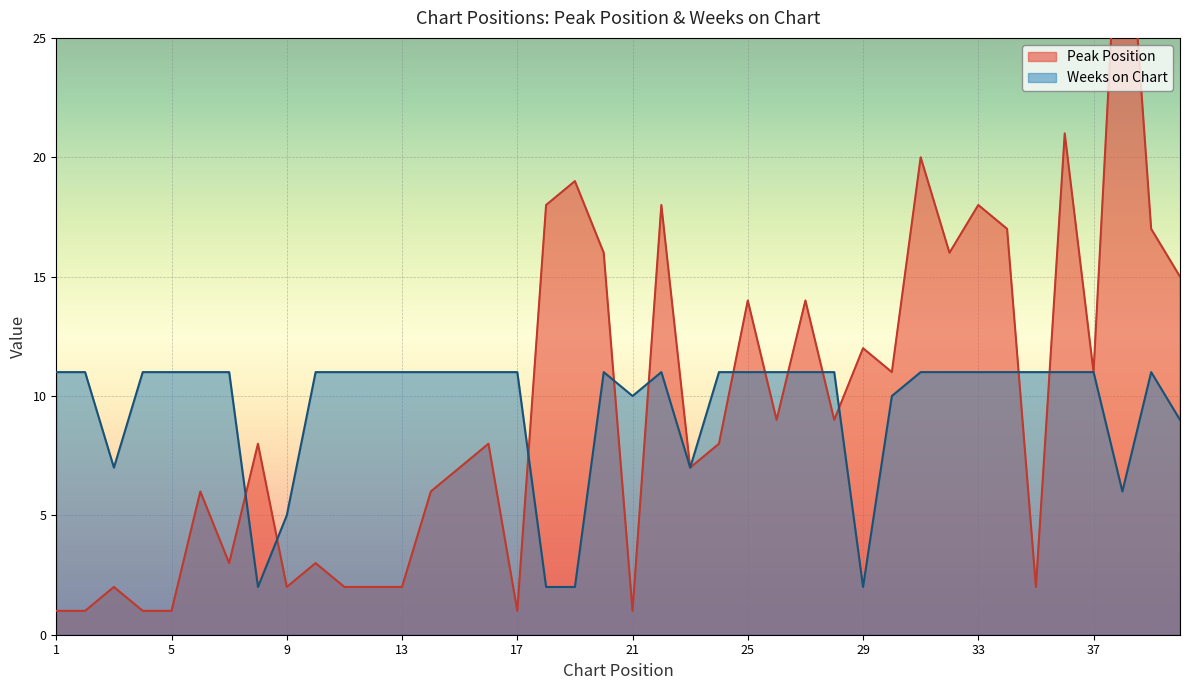

How many lines are shown in the chart?

2